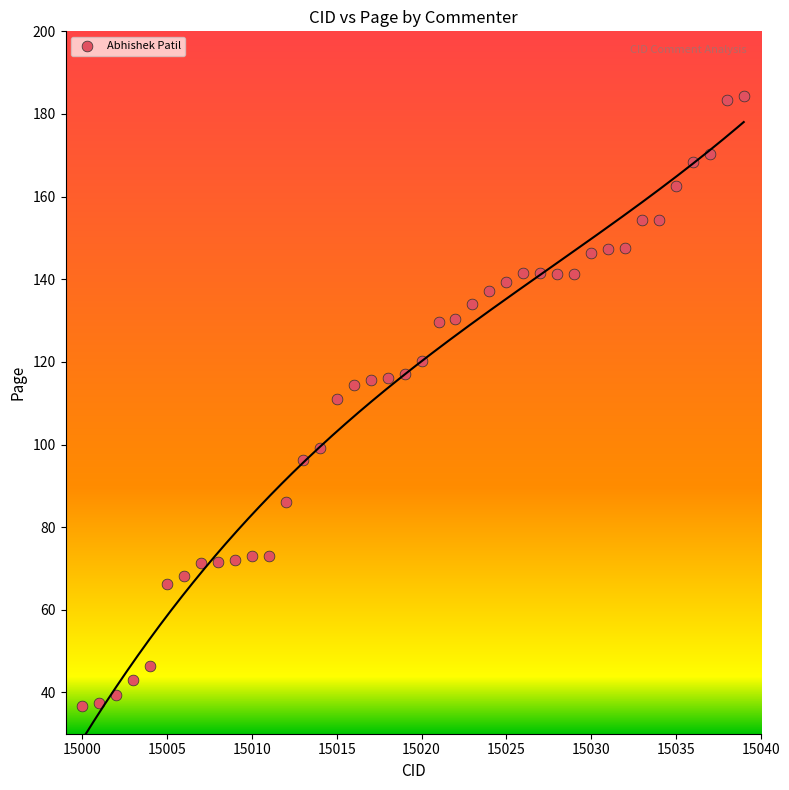

What is the range of Y values (max minus min)?

147.6